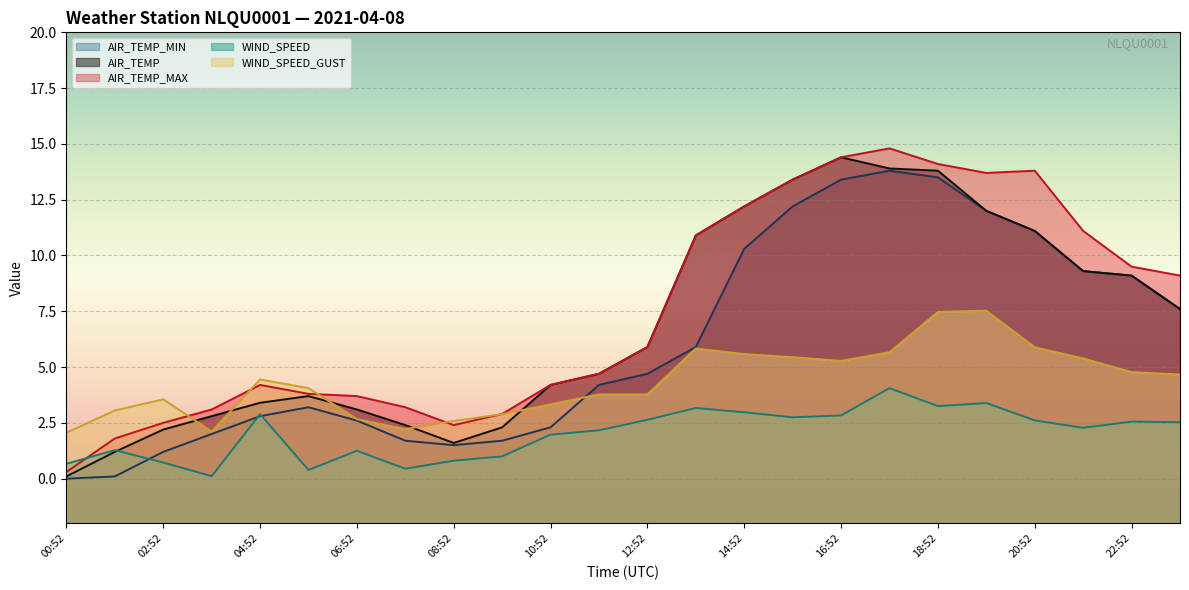

What is the label of the 13th point from the left?

12:52